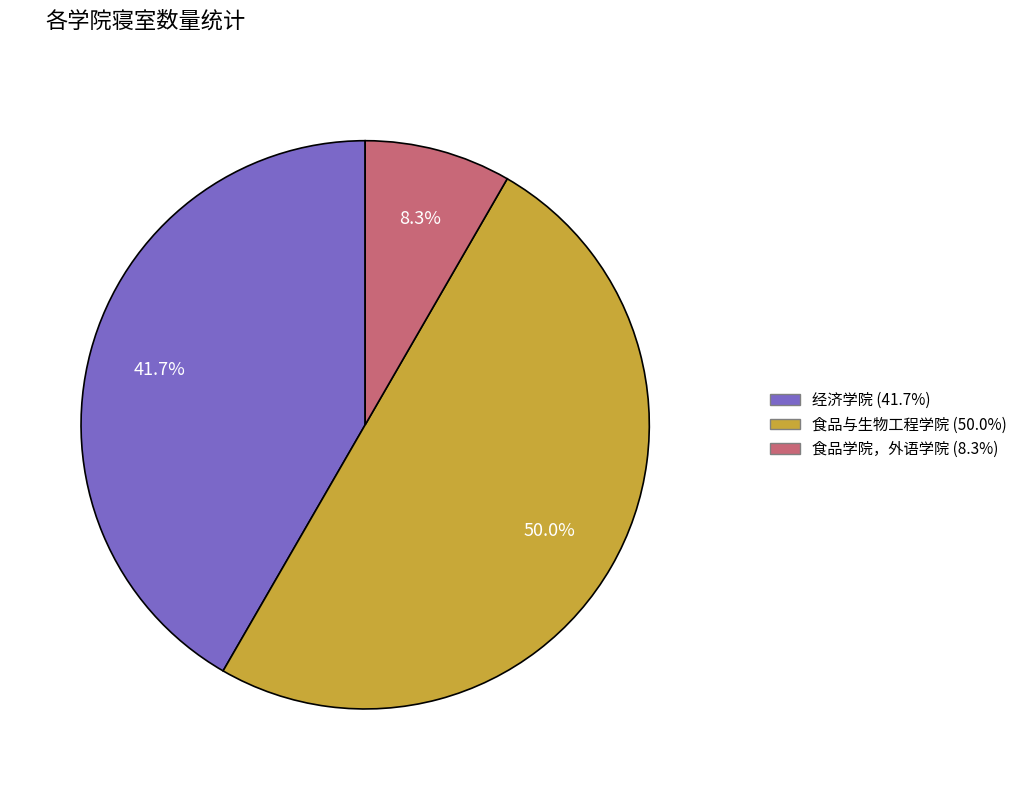

How many segments does this pie chart have?

3